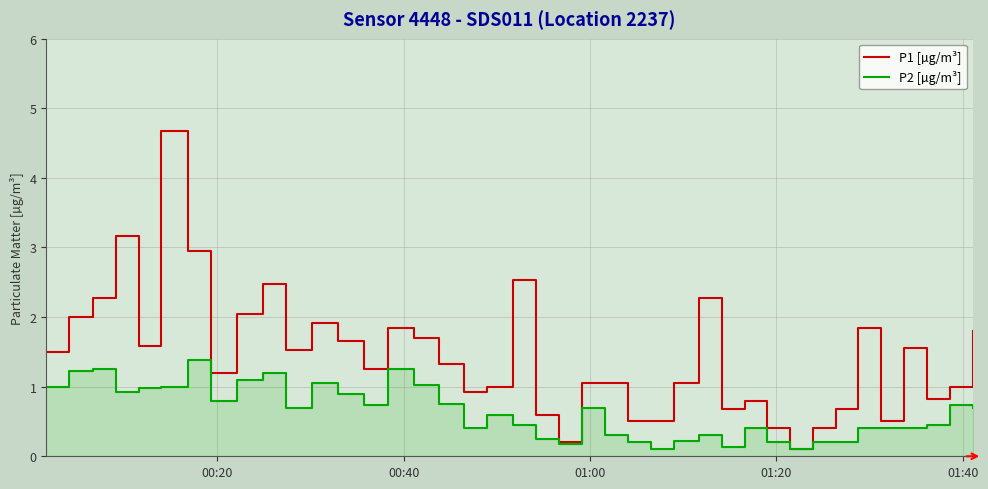

Reading right to left, what are all the values shown in this chart?

P1 [µg/m³]: 1.8	1.0	0.8	1.6	0.5	1.9	0.7	0.4	0.1	0.4	0.8	0.7	2.3	1.1	0.5	0.5	1.1	1.1	0.2	0.6	2.5	1.0	0.9	1.3	1.7	1.9	1.2	1.6	1.9	1.5	2.5	2.0	1.2	3.0	4.7	1.6	3.2	2.3	2.0	1.5
P2 [µg/m³]: 0.7	0.7	0.5	0.4	0.4	0.4	0.2	0.2	0.1	0.2	0.4	0.1	0.3	0.2	0.1	0.2	0.3	0.7	0.2	0.2	0.5	0.6	0.4	0.8	1.0	1.2	0.7	0.9	1.1	0.7	1.2	1.1	0.8	1.4	1.0	1.0	0.9	1.2	1.2	1.0